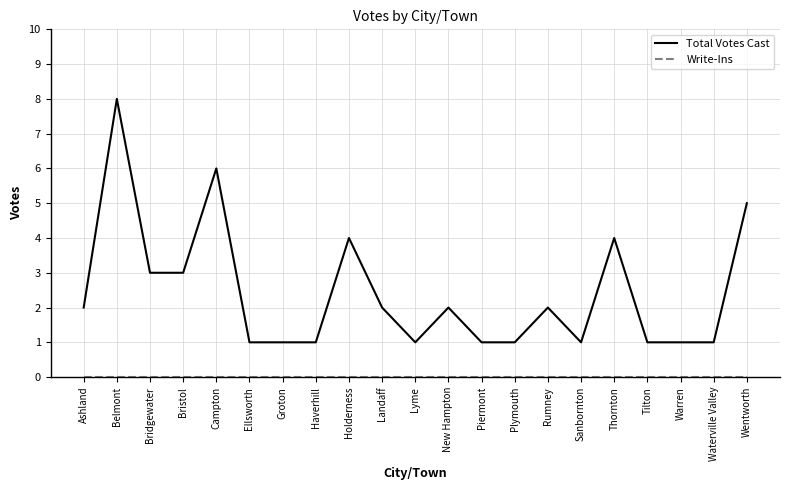

Is this an area chart (filled region under the line)?

No